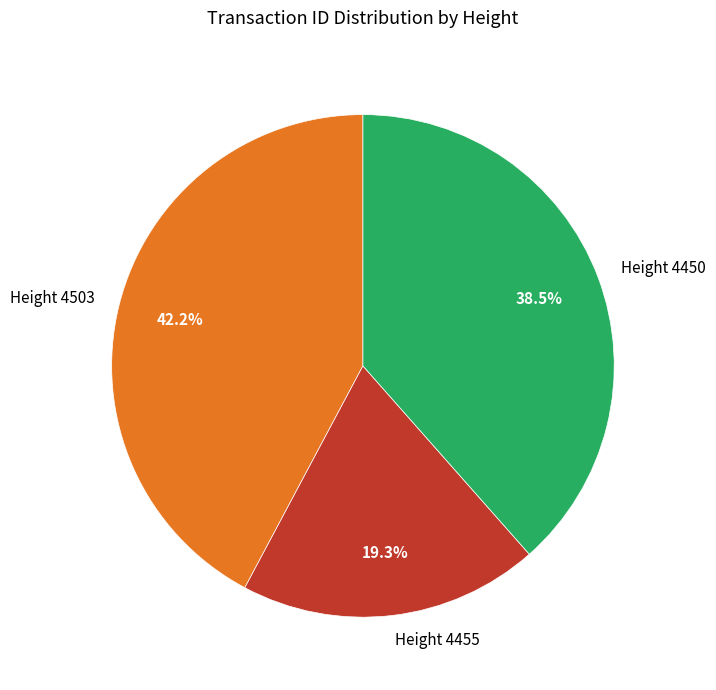

The Height 4455 slice represents 30% of the pie. True or false?

False